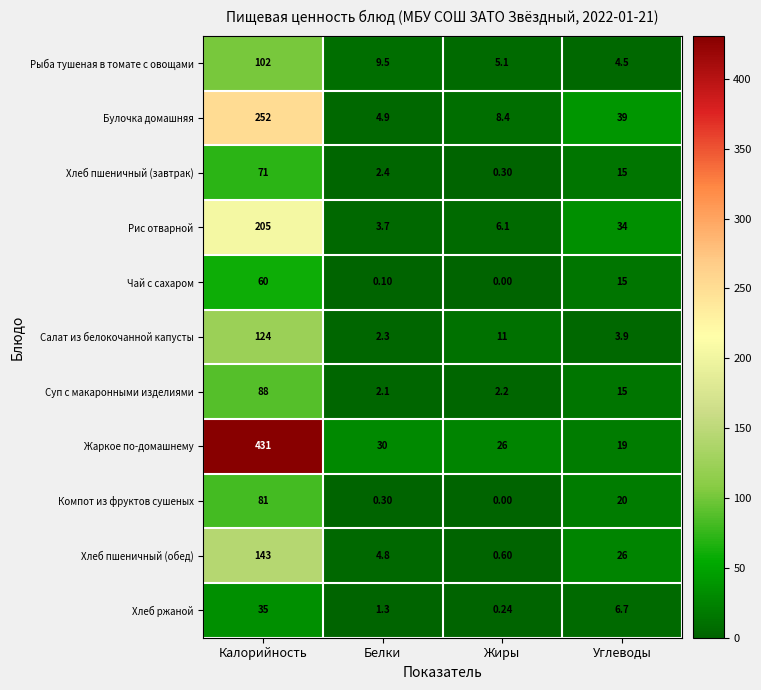

Rank the categories by Суп с макаронными изделиями value from highest to lowest.

Калорийность, Углеводы, Жиры, Белки